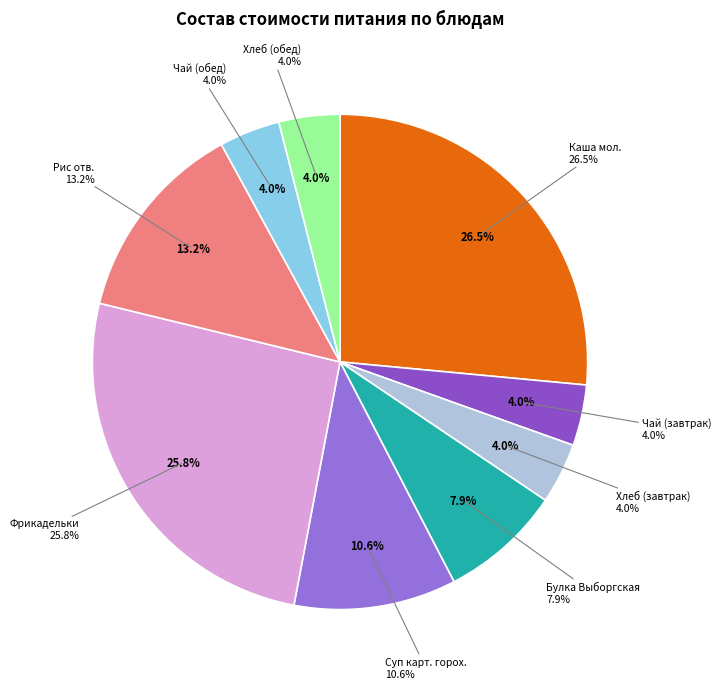

What percentage is NOT represented by Фрикадельки?

74.2%